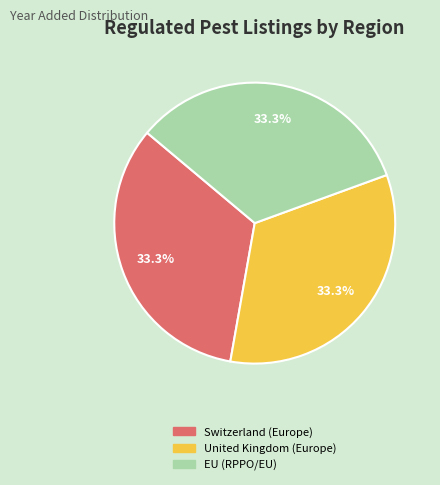

Count the number of slices in the pie.

3